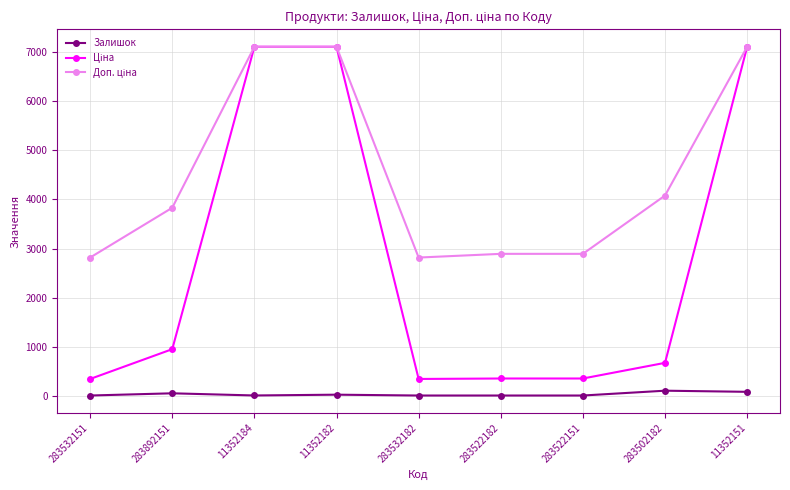

Is it true that Залишок equals 16.0 at 283522151?

True